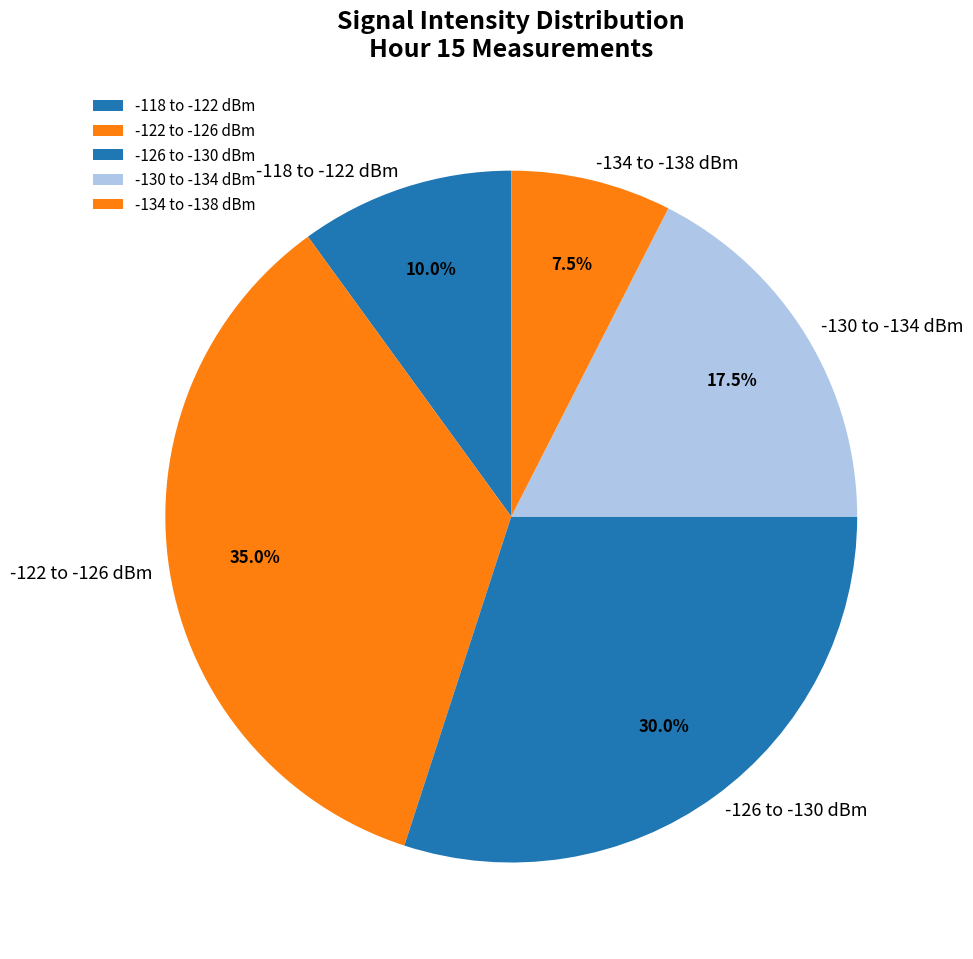

What is the smallest slice in the pie chart?

-134 to -138 dBm